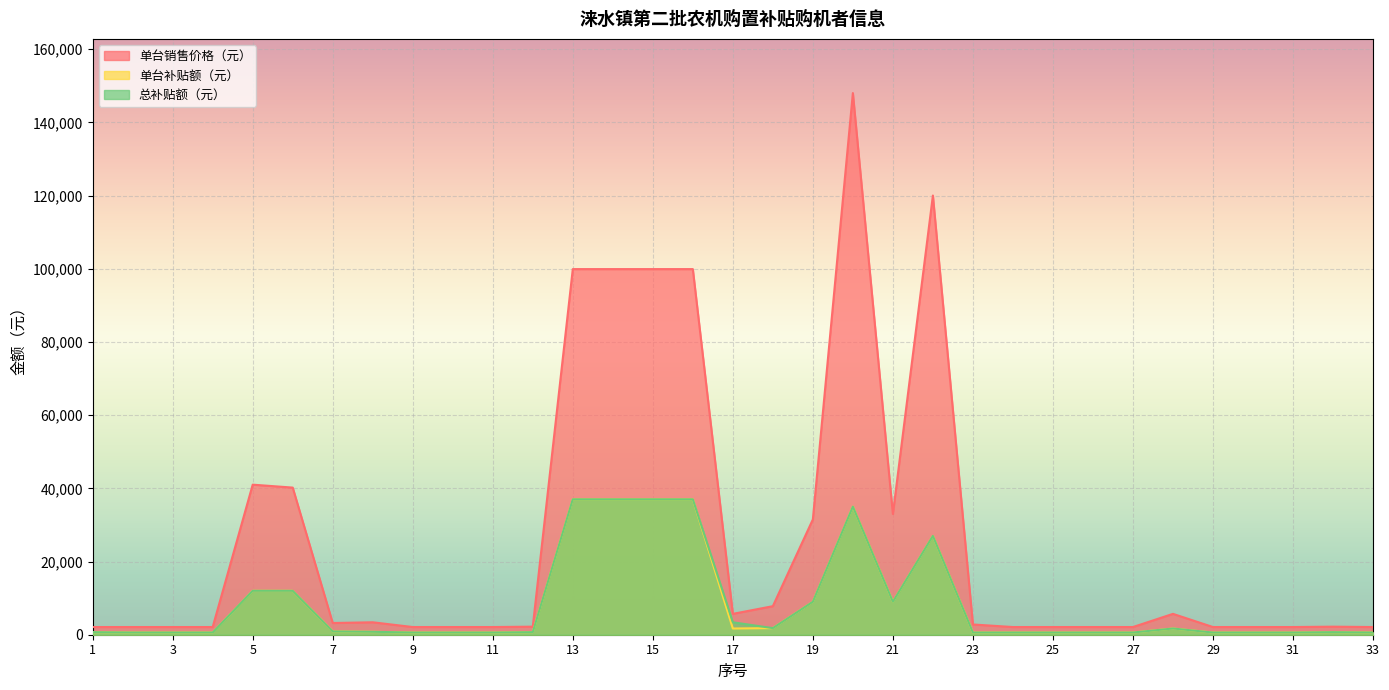

Reading left to right, what are all the values shown in this chart?

单台销售价格（元）: 1=2100	2=2100	3=2100	4=2100	5=41000	6=40200	7=3200	8=3400	9=2100	10=2100	11=2100	12=2200	13=99900	14=99900	15=99900	16=99900	17=5700	18=7800	19=31500	20=148000	21=33000	22=120000	23=2800	24=2100	25=2100	26=2100	27=2100	28=5700	29=2100	30=2100	31=2100	32=2200	33=2100
单台补贴额（元）: 1=700	2=600	3=600	4=600	5=12000	6=12000	7=900	8=800	9=600	10=600	11=600	12=700	13=37000	14=37000	15=37000	16=37000	17=1700	18=1800	19=9000	20=35000	21=9000	22=27000	23=600	24=600	25=600	26=600	27=600	28=1700	29=600	30=600	31=600	32=700	33=600
总补贴额（元）: 1=700	2=600	3=600	4=600	5=12000	6=12000	7=900	8=800	9=600	10=600	11=600	12=700	13=37000	14=37000	15=37000	16=37000	17=3400	18=1800	19=9000	20=35000	21=9000	22=27000	23=600	24=600	25=600	26=600	27=600	28=1700	29=600	30=600	31=600	32=700	33=600